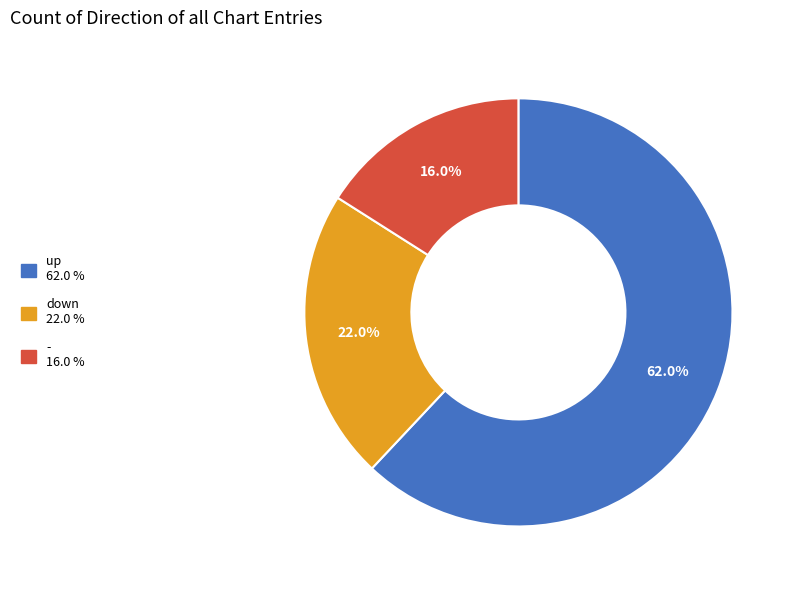

To the nearest percent, what percentage of the pie is down?

22%